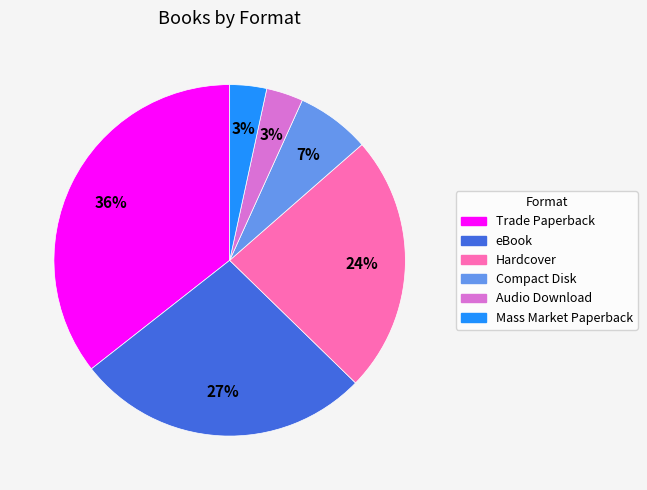

How many segments does this pie chart have?

6